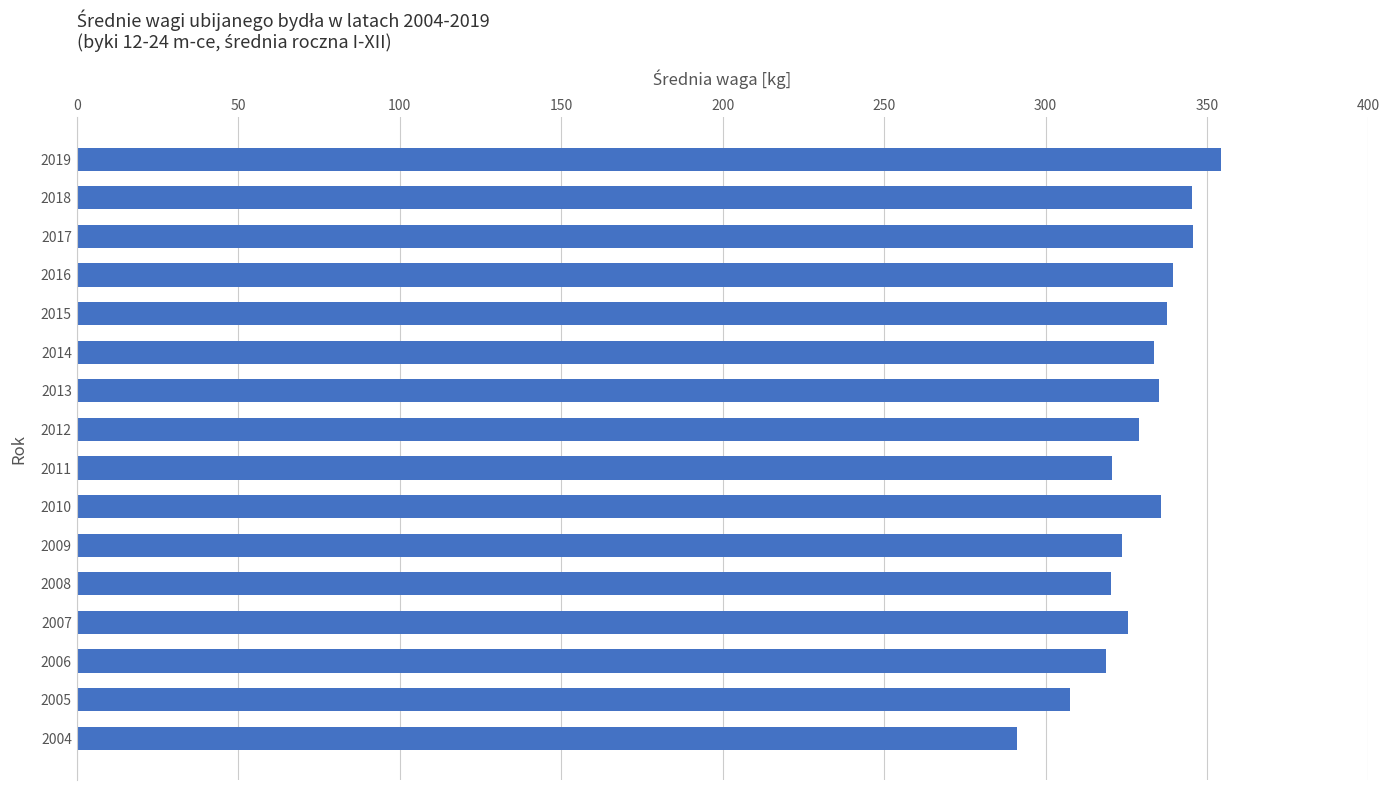

Is it true that the value at 2014 is 333.6?

True